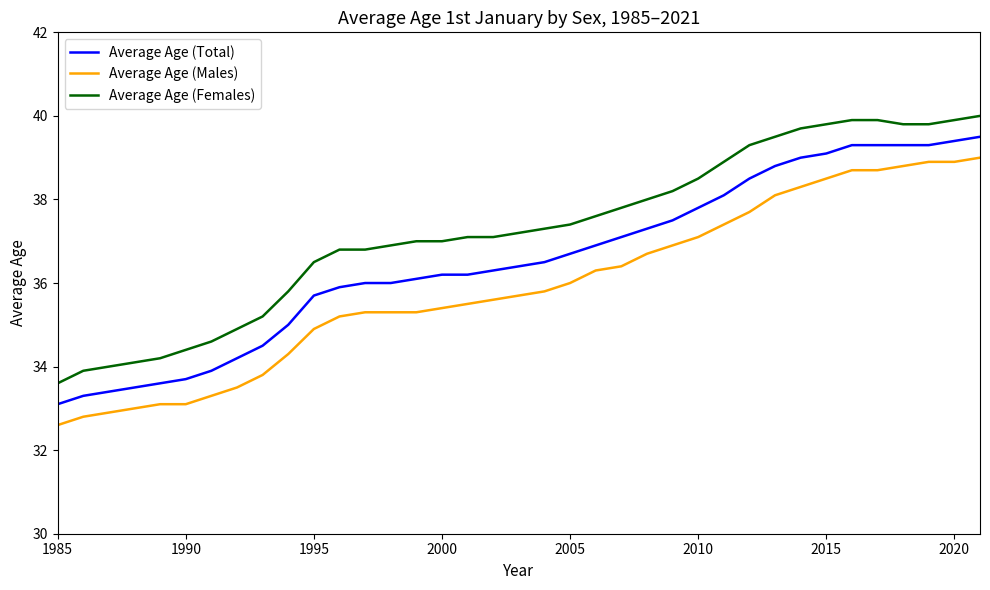

What is the average value of the Average Age (Males) series?

35.9